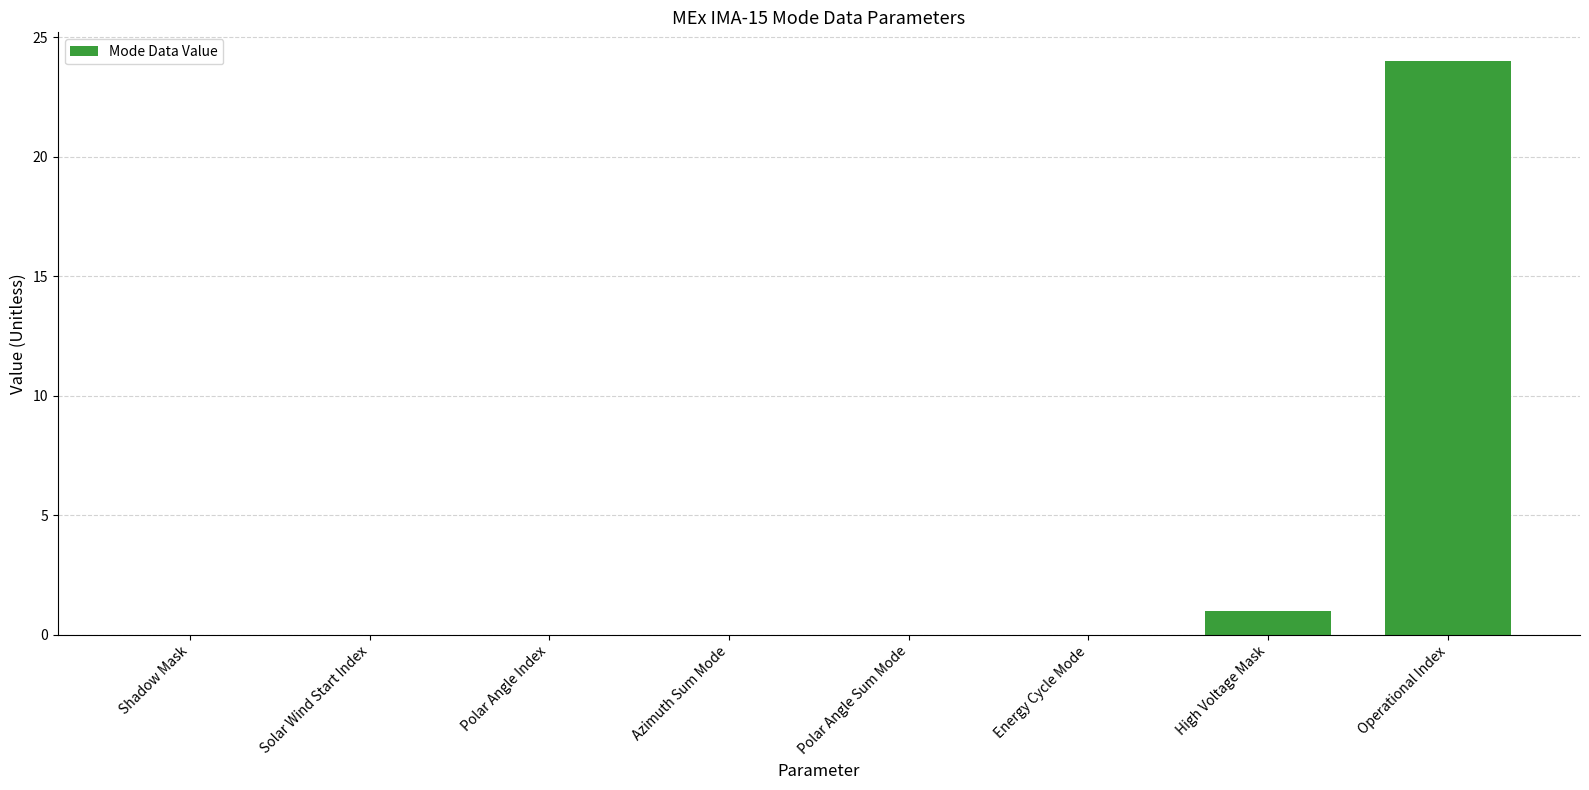

Which has a higher value, High Voltage Mask or Polar Angle Index?

High Voltage Mask